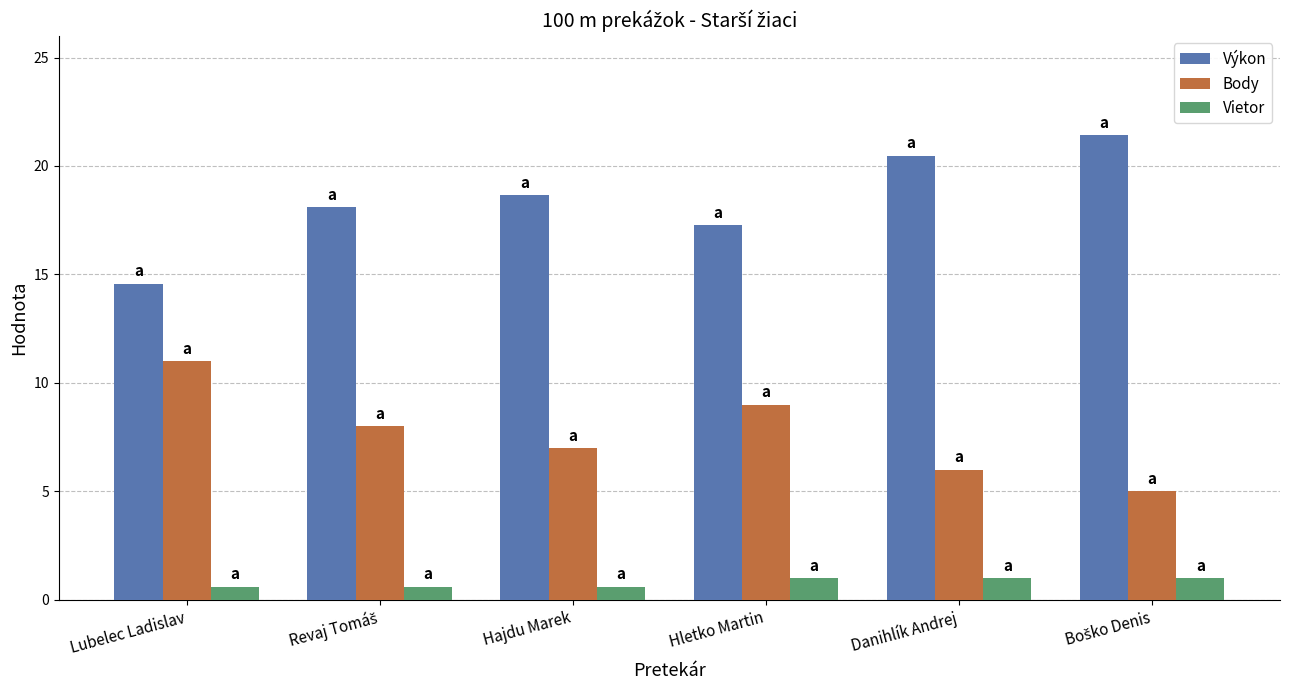

What is the value of the Výkon bar at the 1st from the left?

14.6